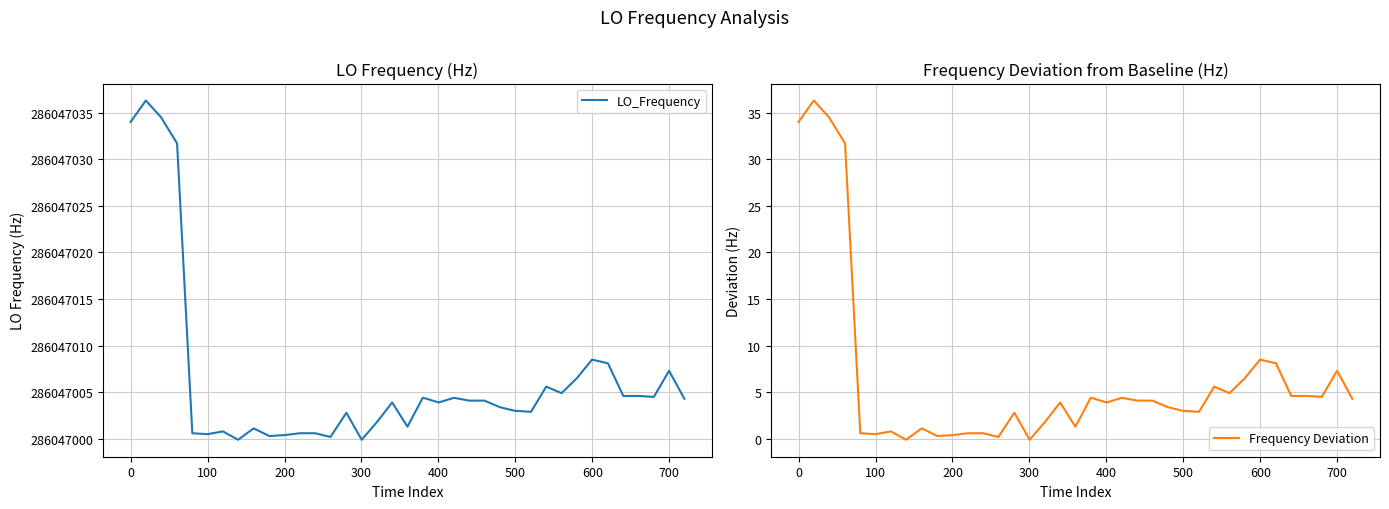

Which series has the largest total across all categories?

LO_Frequency